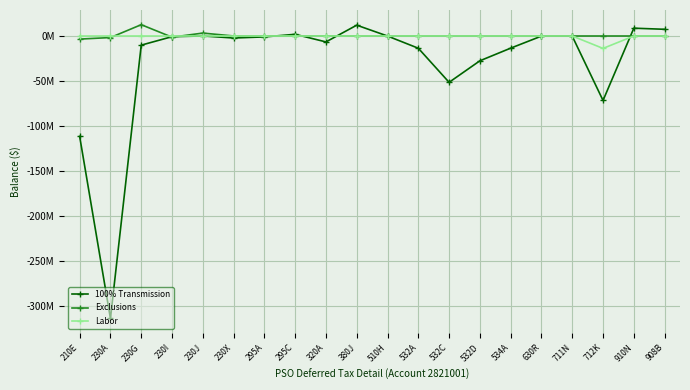

The Exclusions series shows 0.0 at 532A. True or false?

True